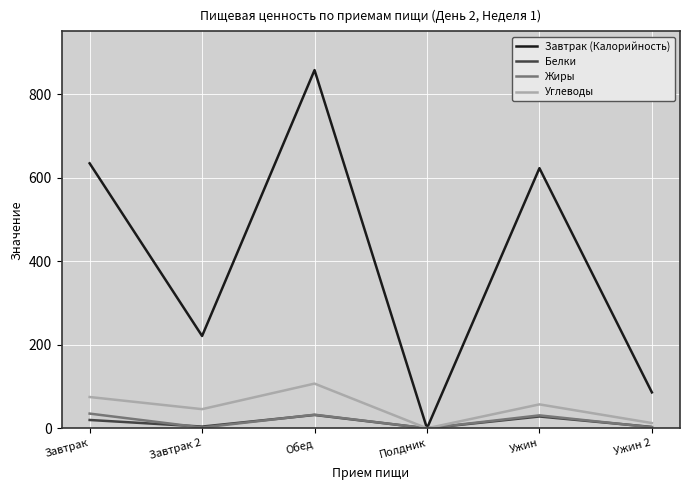

What is the total value across all series at Завтрак 2?

272.8